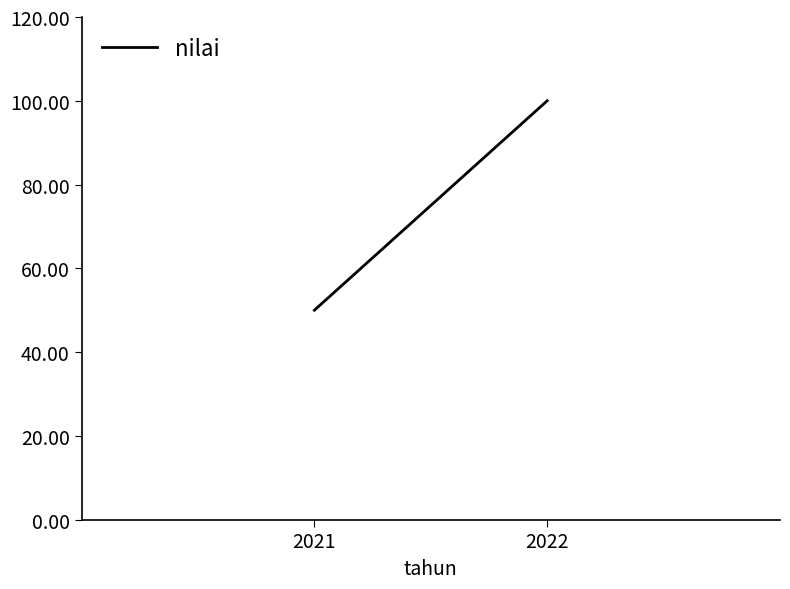

Does the chart have visible grid lines?

No